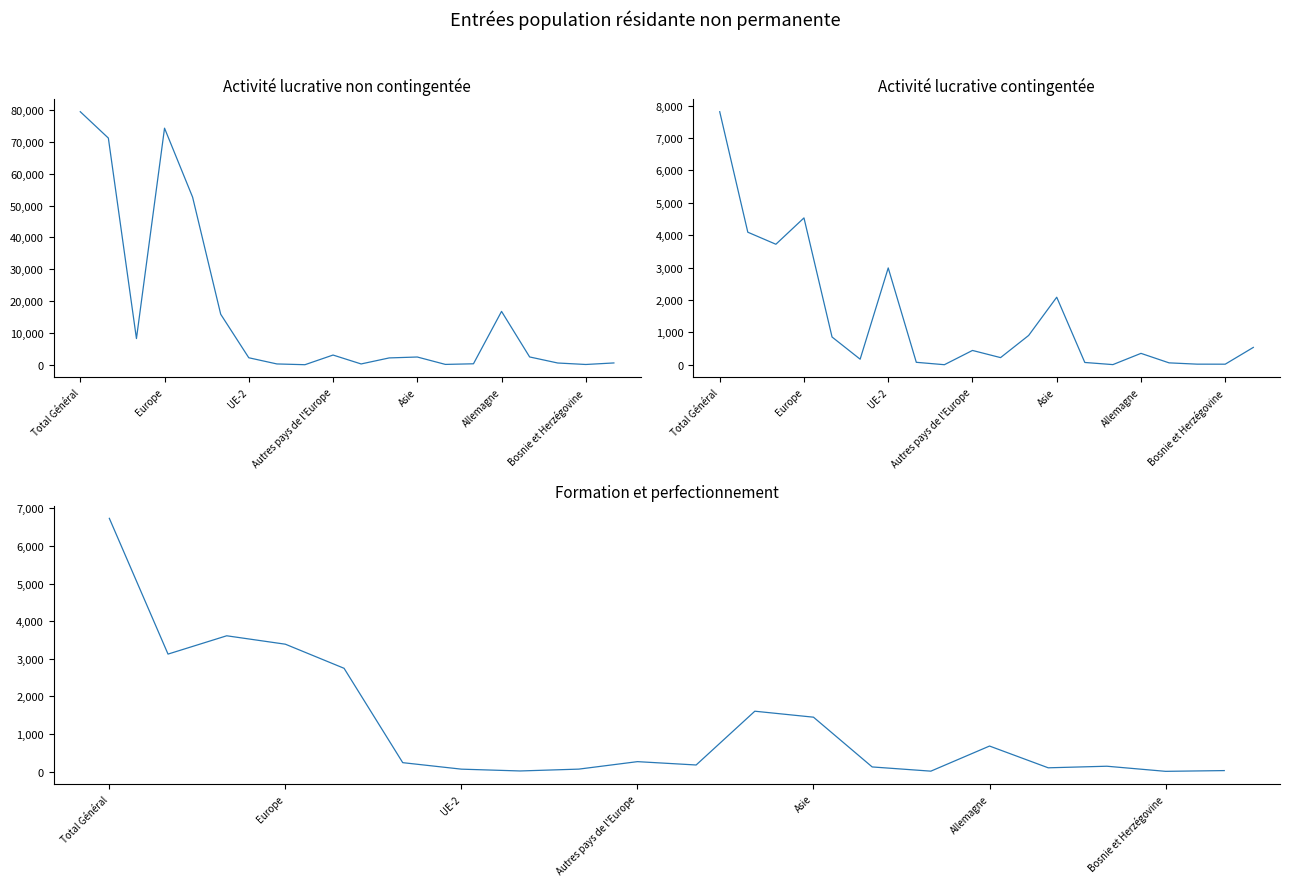

What is the value of the Activité lucrative non contingentée point at the 7th from the left?

2253